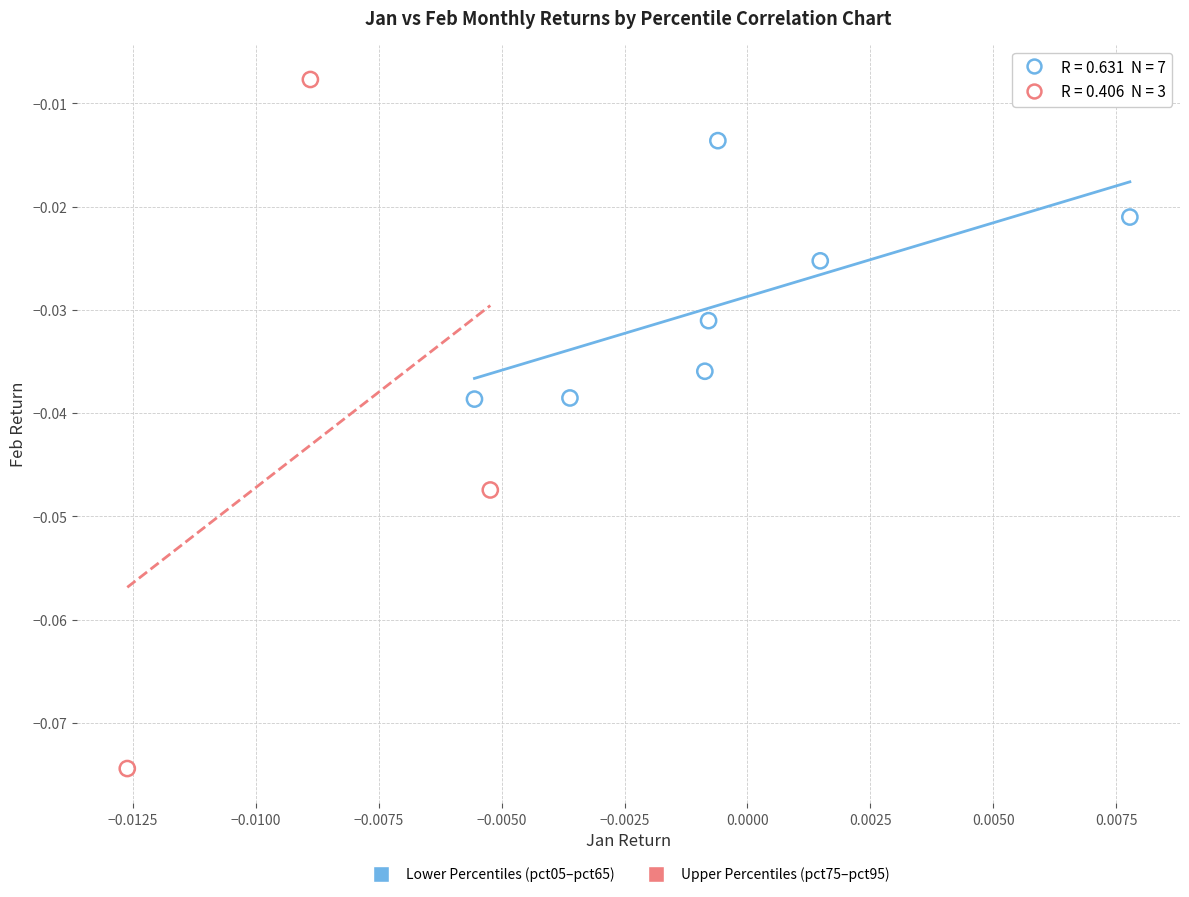

What are all the series names shown in the legend?

Lower Percentiles (pct05–pct65), Upper Percentiles (pct75–pct95)